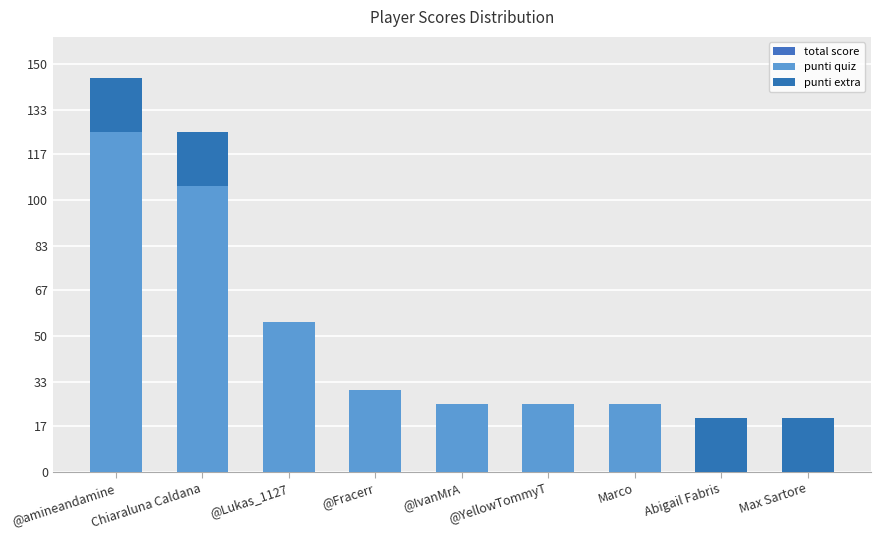

Where is total score nearest to the value 82?

@Lukas_1127